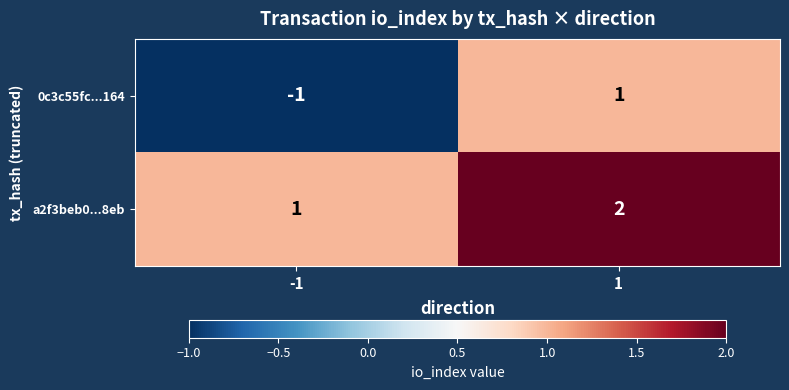

Between -1 and 1, which series saw the biggest shift?

0c3c55fc...164